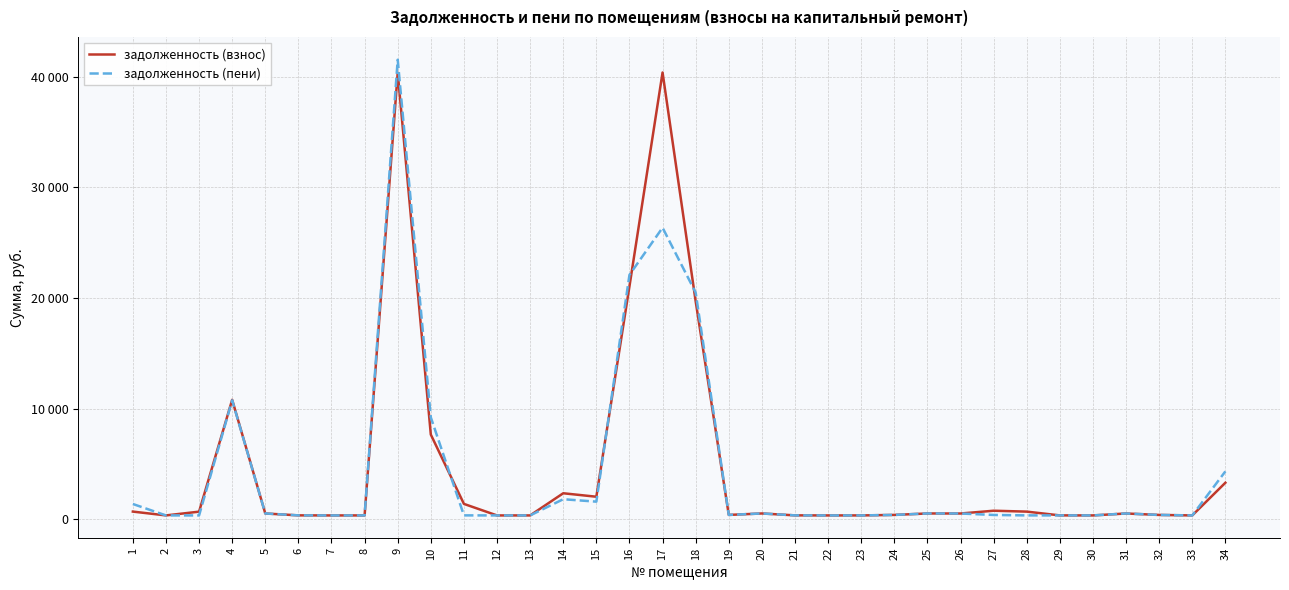

What is the total value across all series at 23?

681.3